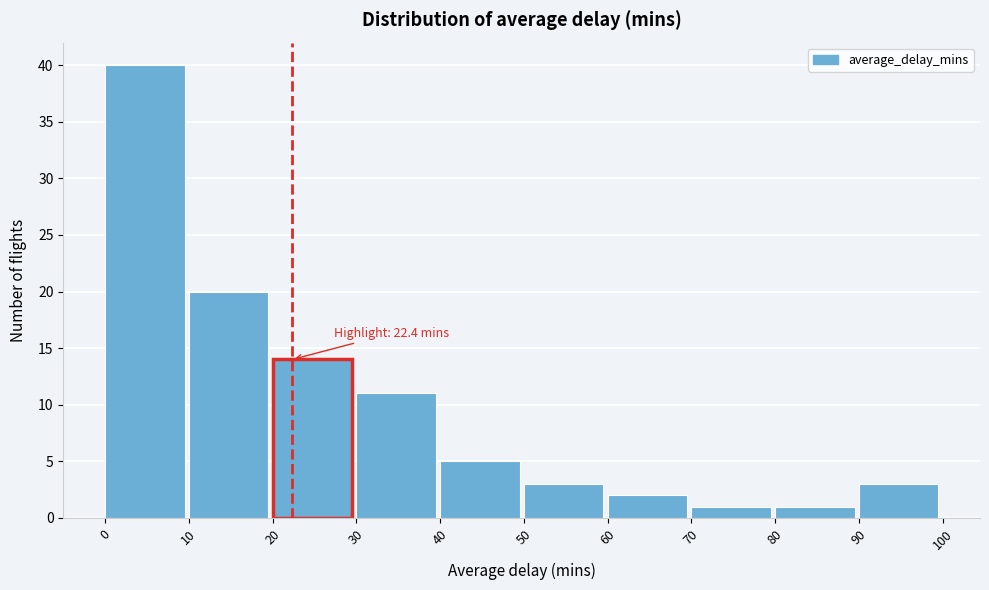

Which range on the x-axis has the tallest bar?

0 to 10